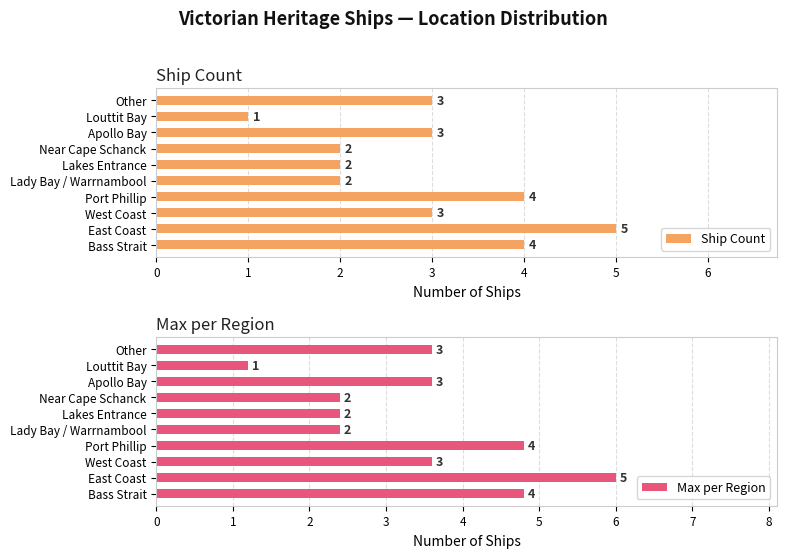

Which series has the widest spread of values?

Max per Region